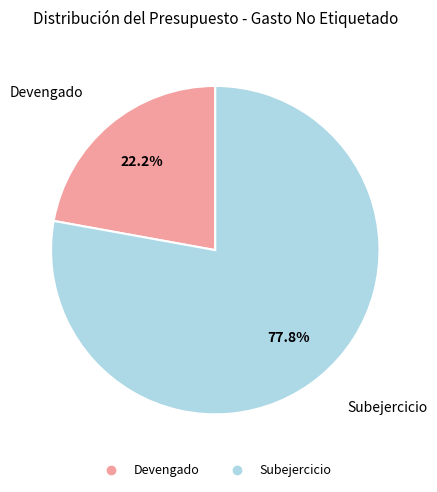

To the nearest percent, what percentage of the pie is Devengado?

22%